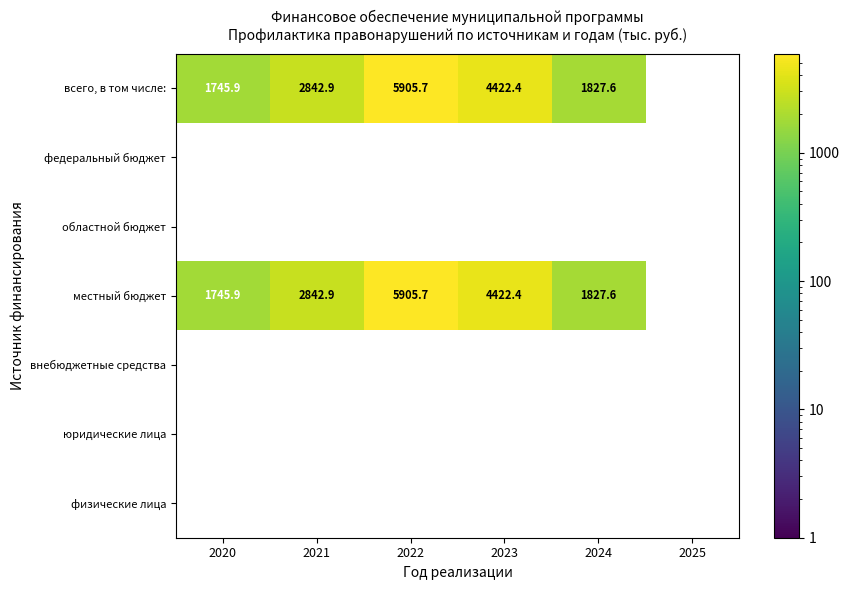

What is the difference between the всего, в том числе: values at 2020 and 2022?

4159.8